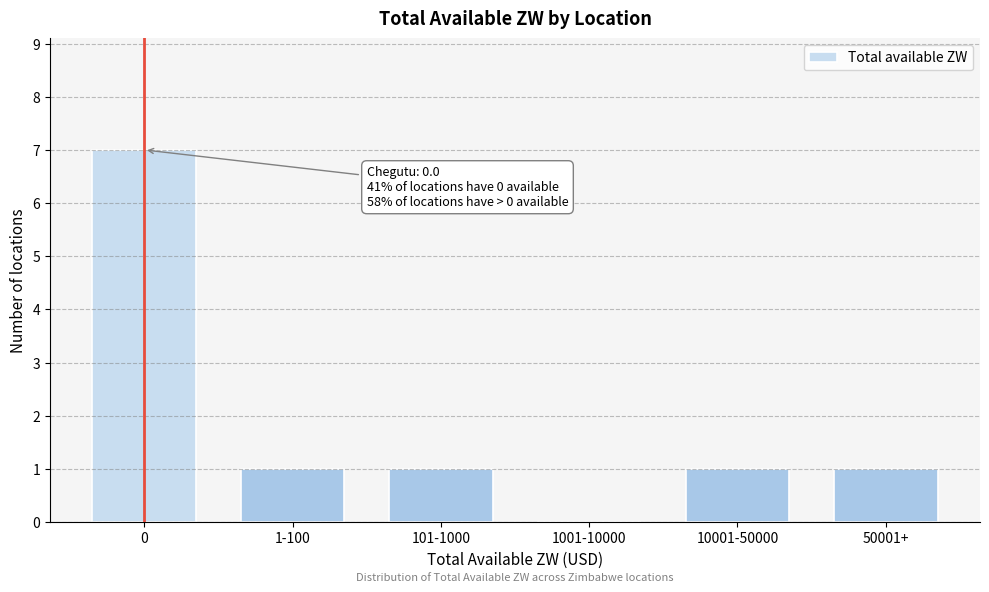

Reading right to left, transcribe all the data shown in this chart.

50001+=1	10001-50000=1	1001-10000=0	101-1000=1	1-100=1	0=7